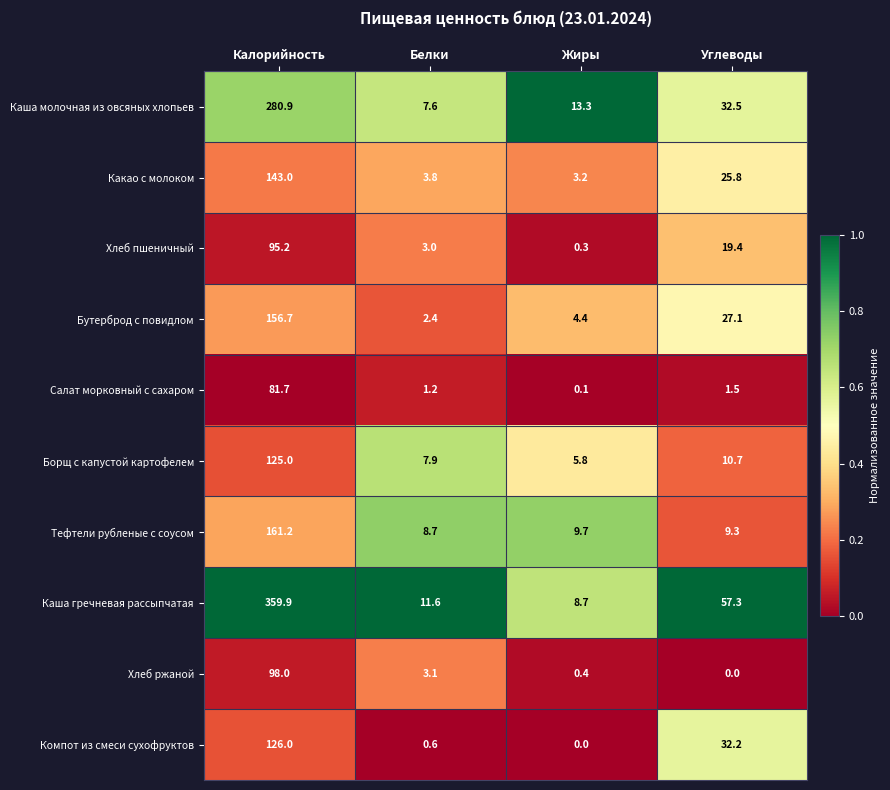

What is the total value across all series at Калорийность?

1627.6